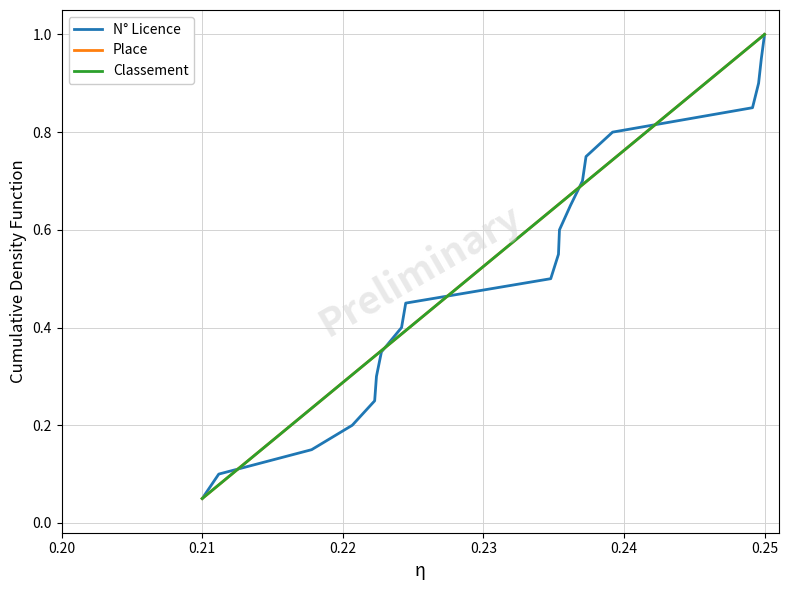

Where is N° Licence nearest to the value 0?

0.21